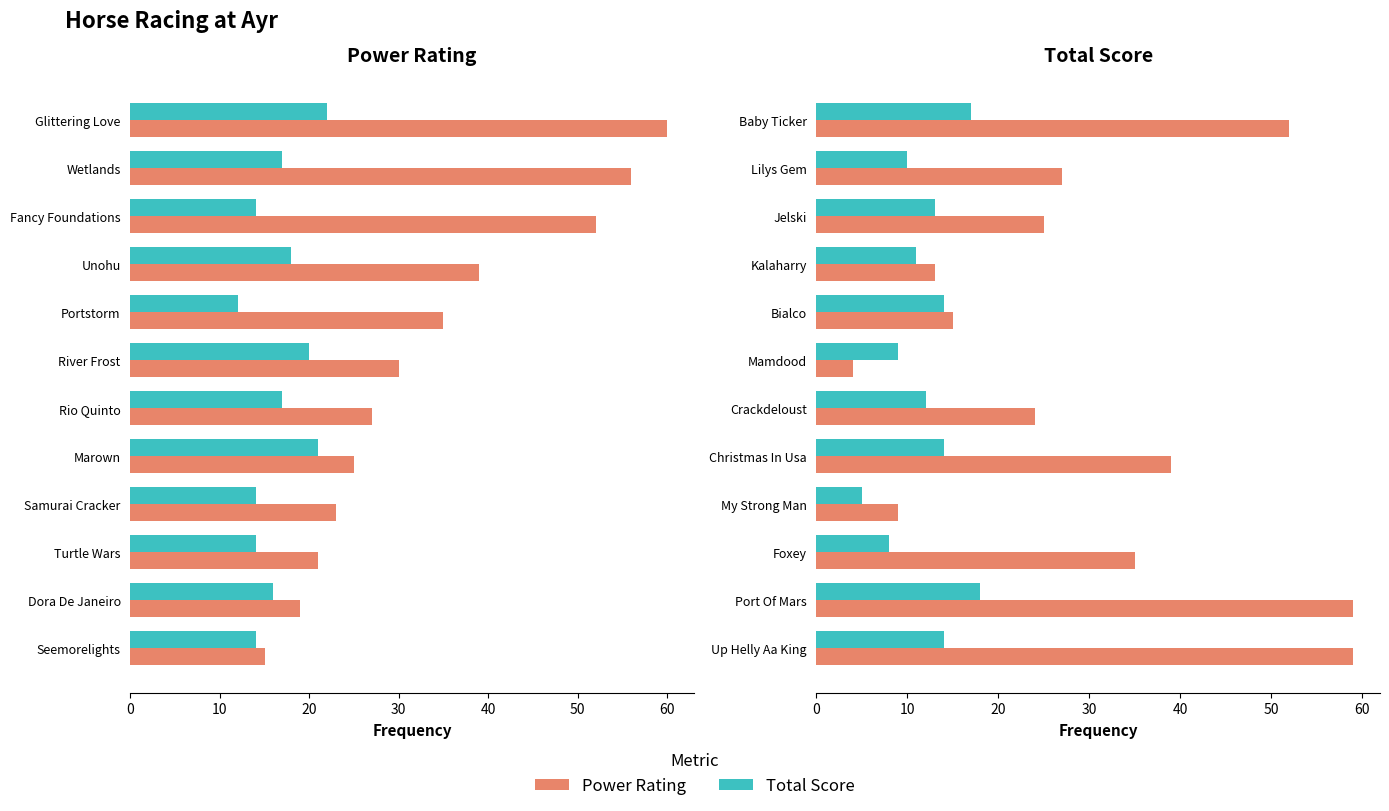

Which series has the largest range (max minus min)?

Power Rating